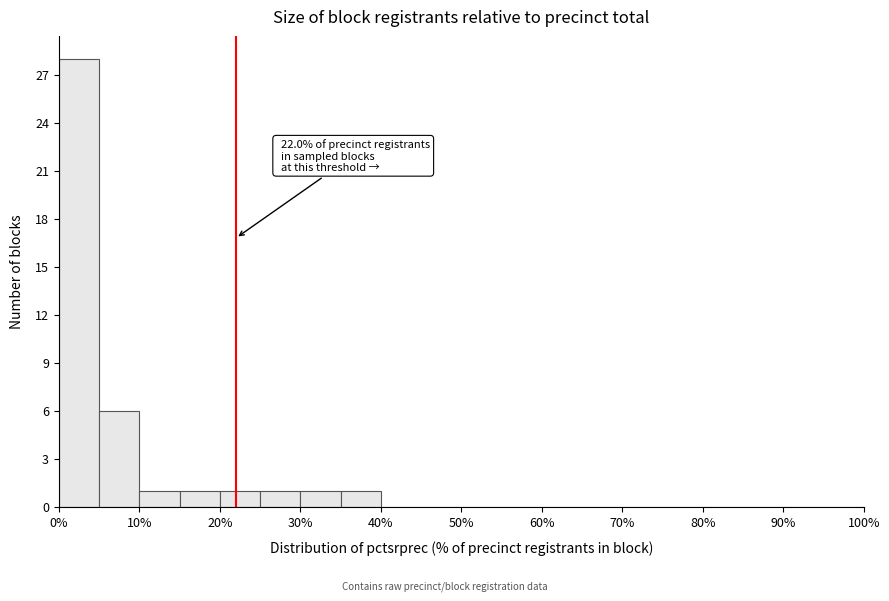

Over which range of the x-axis is the bar tallest?

0 to 5